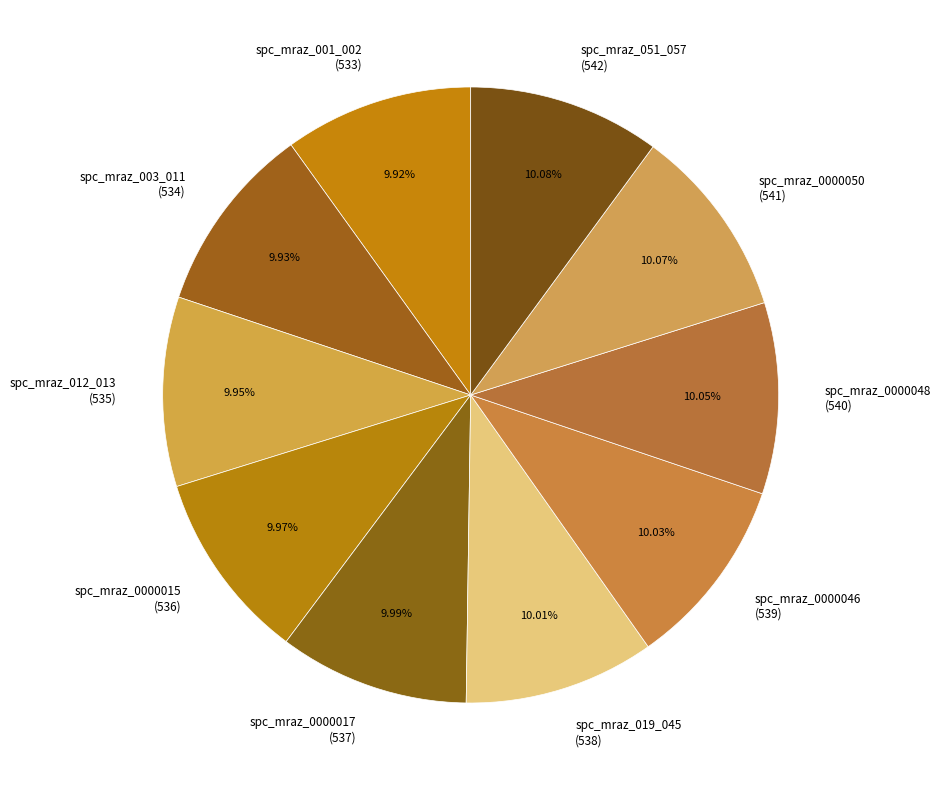

How much of the chart is everything except spc_mraz_003_011?

90.1%